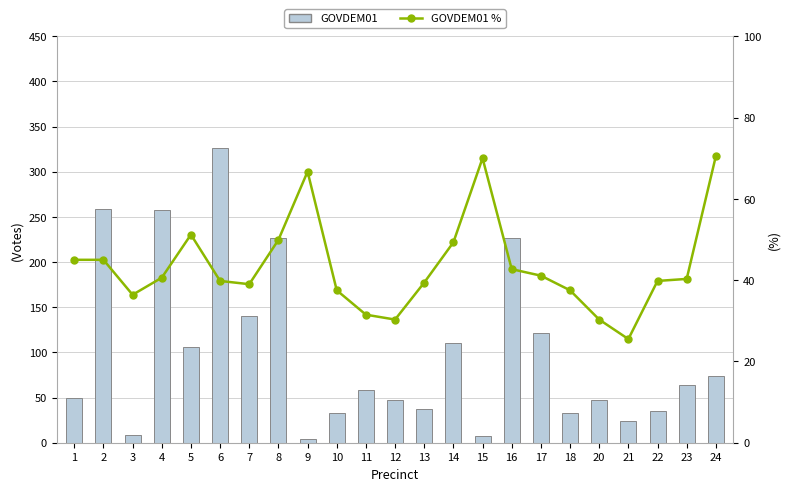

Is it true that GOVPAF01 % equals 37.5 at 10?

True